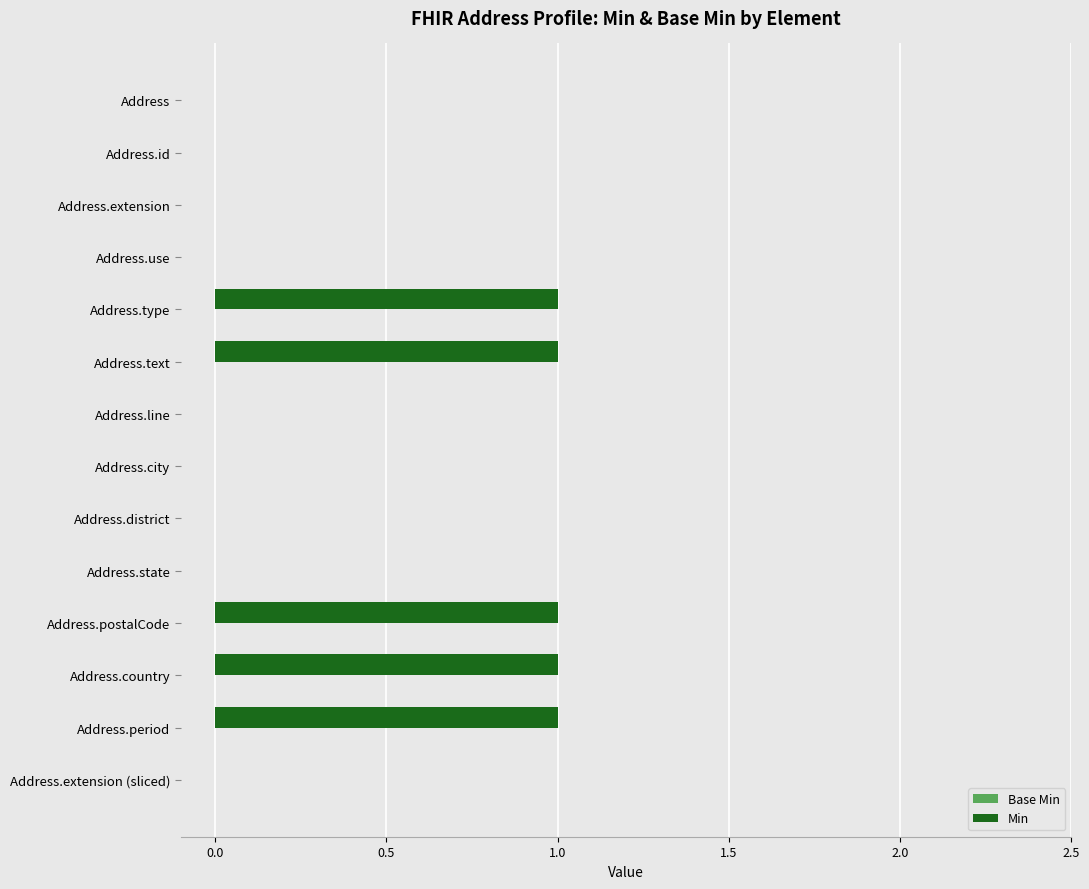

What is the sum of all values?

5